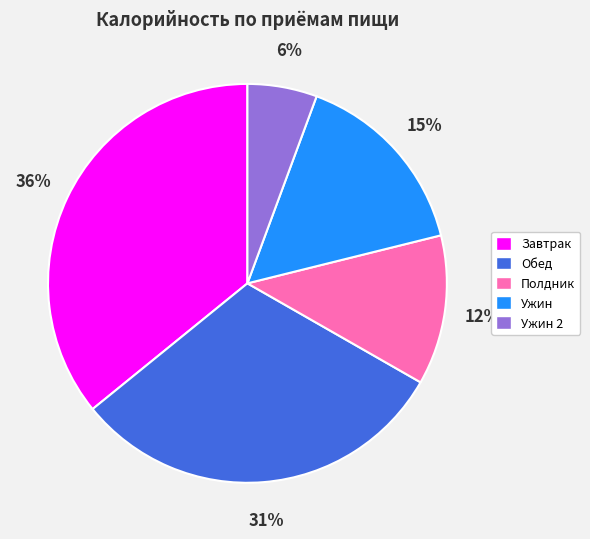

Count the number of slices in the pie.

5